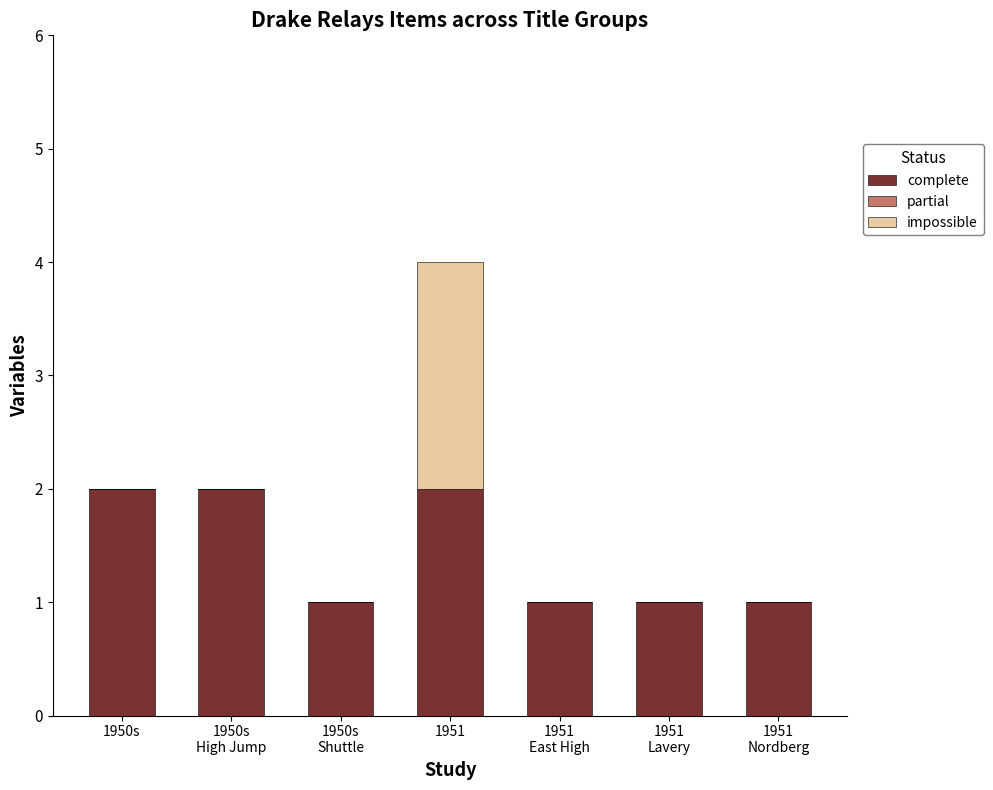

Are the bars grouped side by side (vs. stacked)?

No